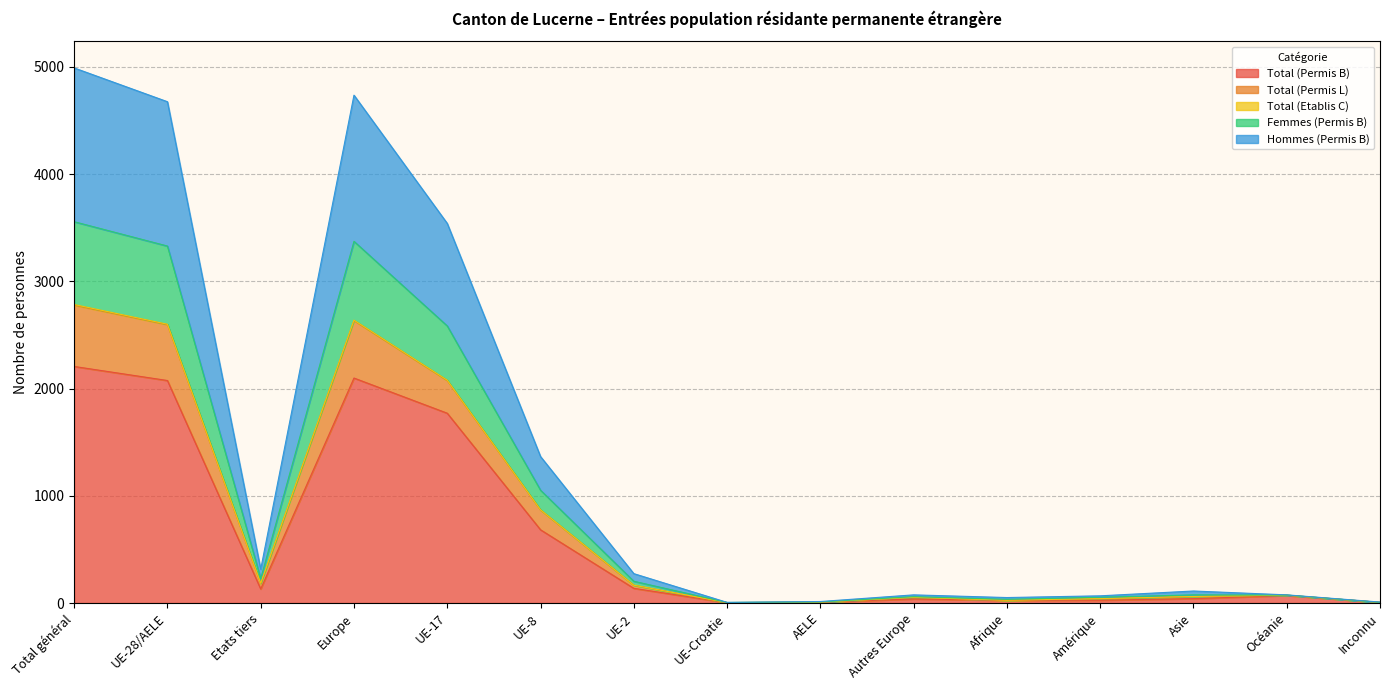

At which category does the chart reach its peak across all series?

Total général